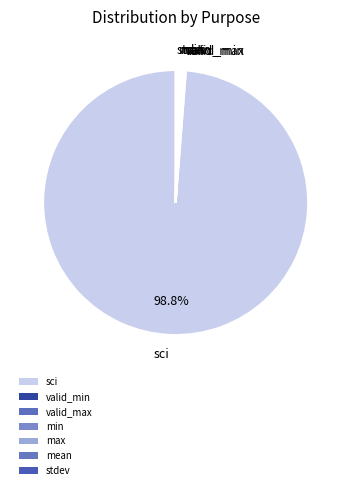

The stdev slice represents 13% of the pie. True or false?

False